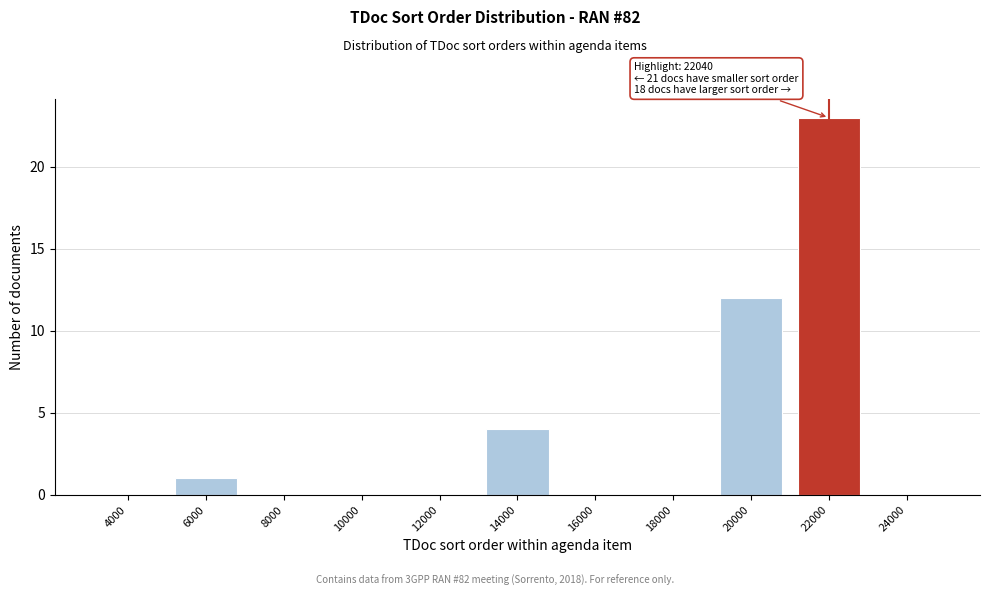

Reading right to left, list all the values displayed in this chart.

24000=0	22000=23	20000=12	18000=0	16000=0	14000=4	12000=0	10000=0	8000=0	6000=1	4000=0